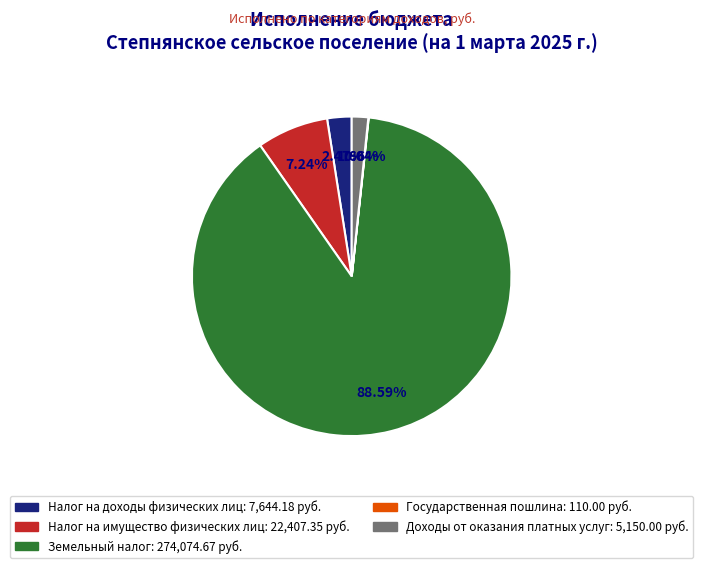

Which slice represents more than half of the pie?

Земельный налог